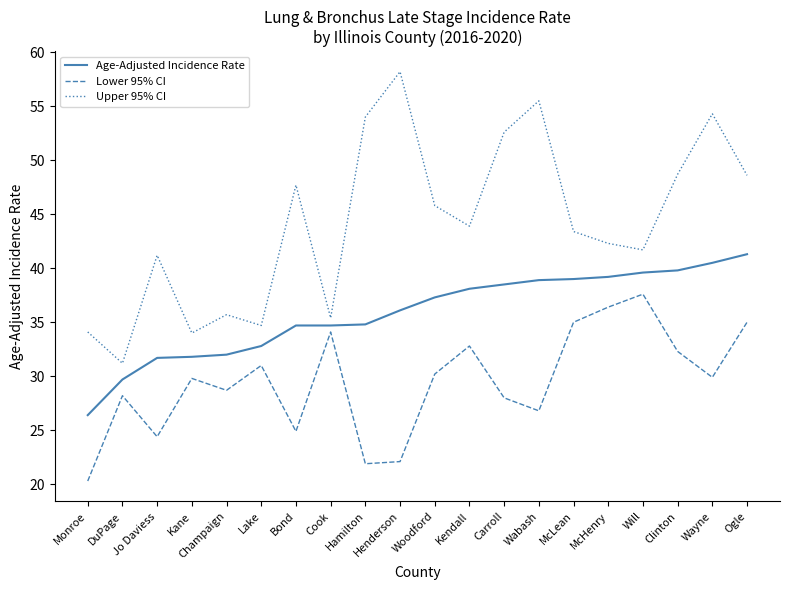

Does the chart have visible grid lines?

No